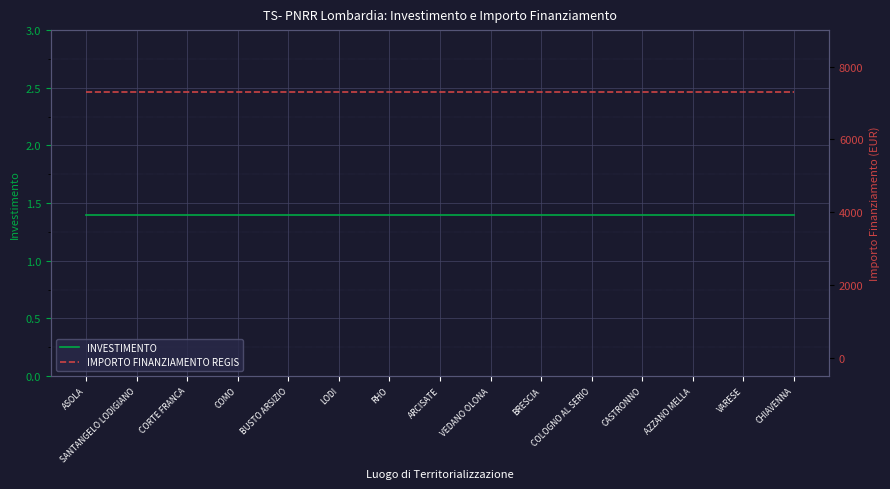

Reading left to right, list all the values displayed in this chart.

INVESTIMENTO: 1.4	1.4	1.4	1.4	1.4	1.4	1.4	1.4	1.4	1.4	1.4	1.4	1.4	1.4	1.4
IMPORTO FINANZIAMENTO REGIS: 7301.0	7301.0	7301.0	7301.0	7301.0	7301.0	7301.0	7301.0	7301.0	7301.0	7301.0	7301.0	7301.0	7301.0	7301.0